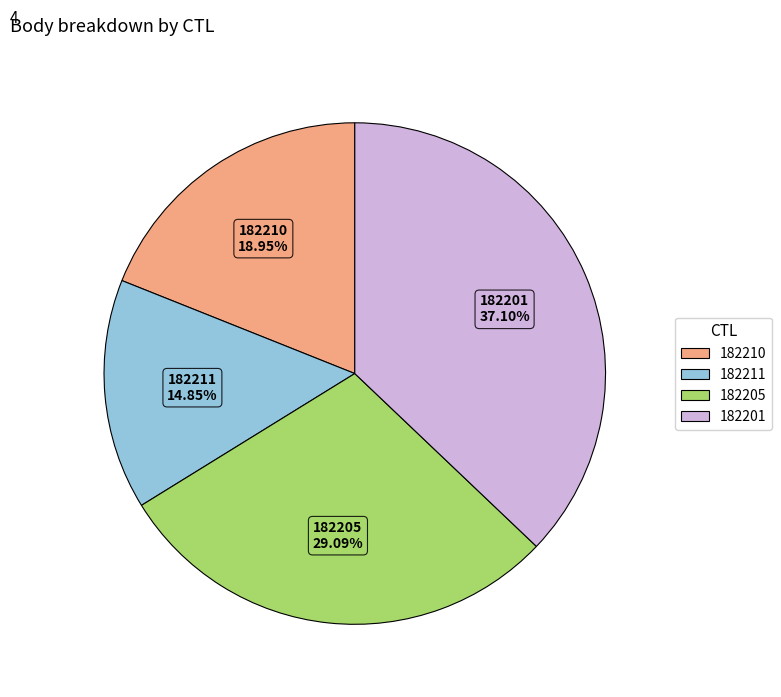

To the nearest percent, what is the difference between the 182201 and 182211 slice percentages?

22%